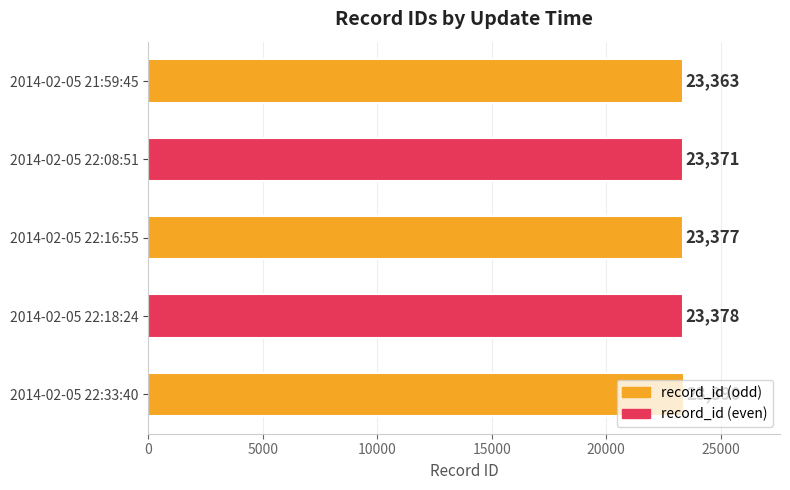

What is the difference between the maximum and second lowest values?

19